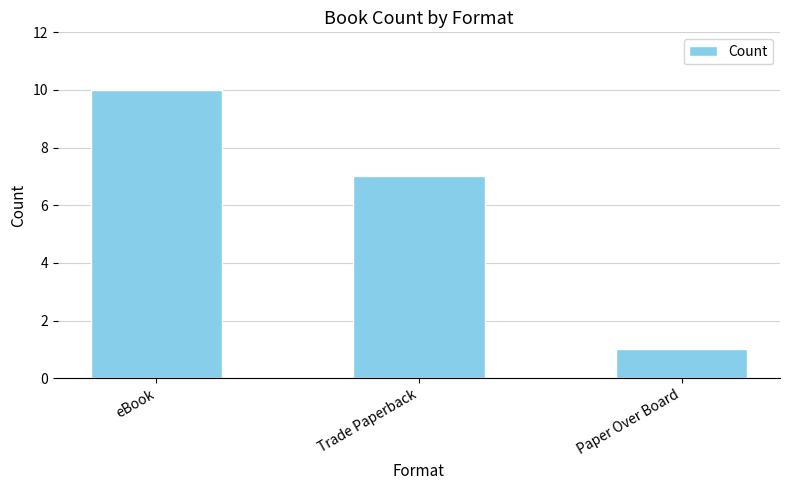

Reading right to left, list all the values displayed in this chart.

1	7	10